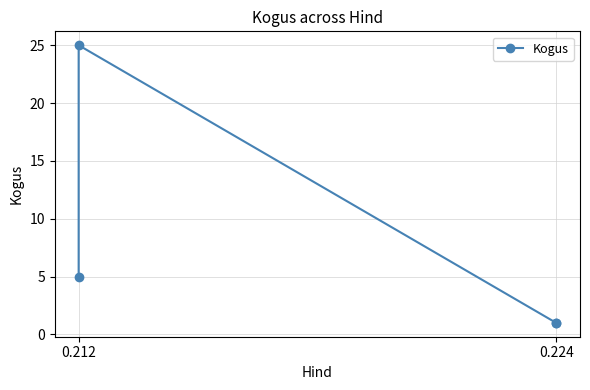

The chart shows a value of 5 at 0.212. True or false?

True